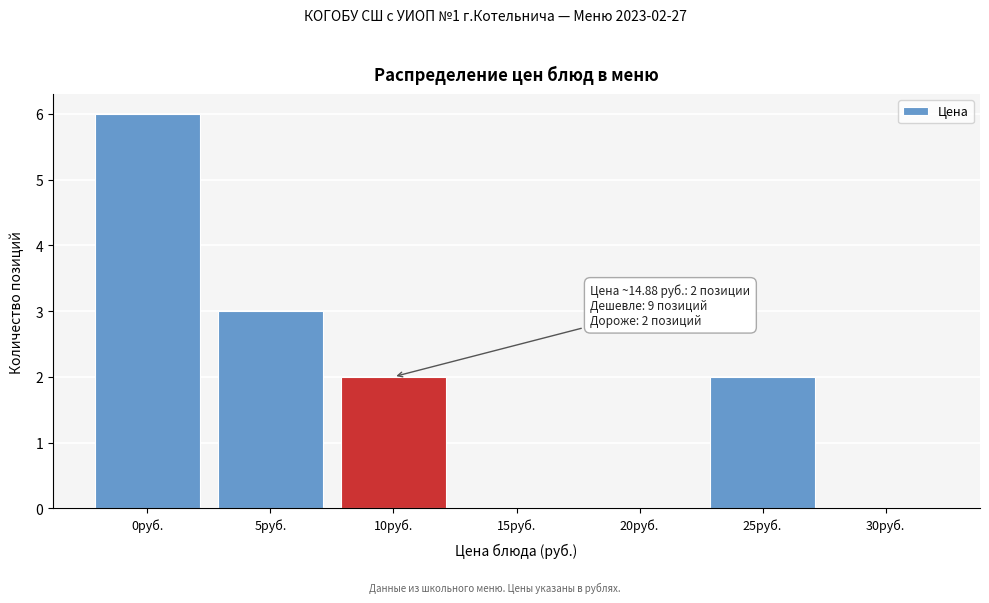

Reading left to right, what are all the values shown in this chart?

0руб.=6	5руб.=3	10руб.=2	15руб.=0	20руб.=0	25руб.=2	30руб.=0